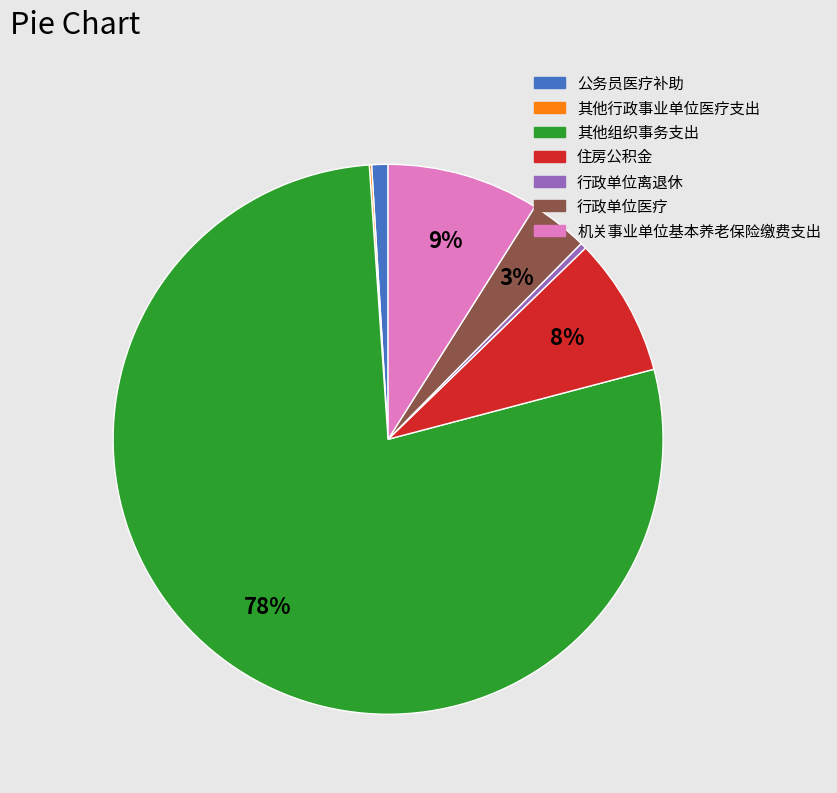

What percentage is the 住房公积金 slice, to the nearest percent?

8%